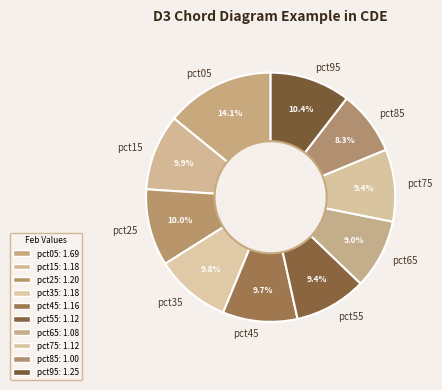

Which slice is the smallest?

pct85